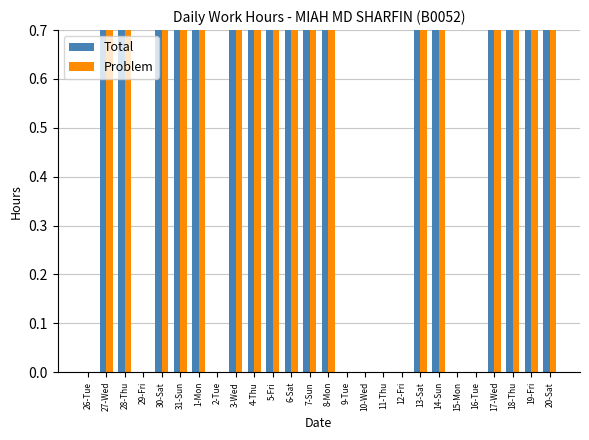

At which category is the sum across all series the highest?

8-Mon